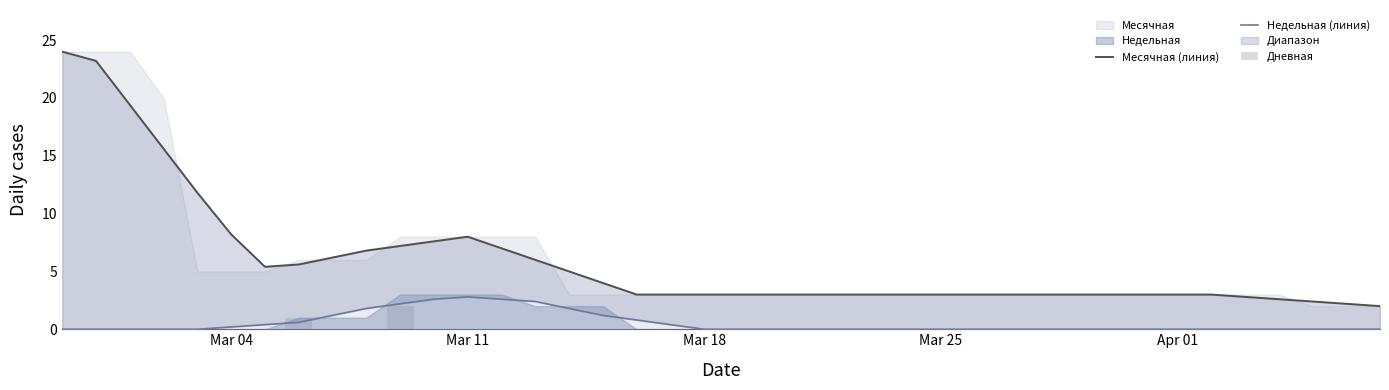

Which series has the largest range (max minus min)?

Месячная (линия)